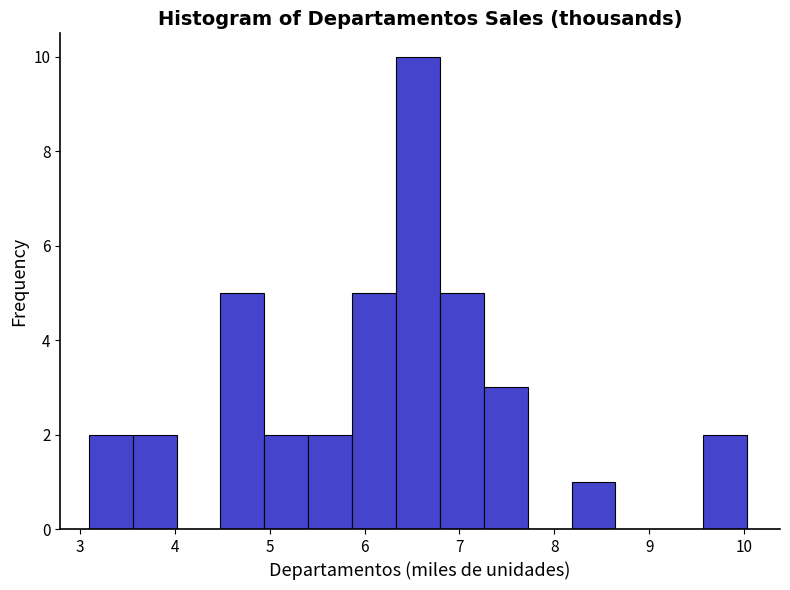

Reading left to right, list every bar in this chart as the range it spans on the x-axis followed by its height. Neither the bar edges nor the heights are printed on the chart, so give them approximately, as read against the axes.

3.1 to 3.6: 2
3.6 to 4.0: 2
4.0 to 4.5: 0
4.5 to 4.9: 5
4.9 to 5.4: 2
5.4 to 5.9: 2
5.9 to 6.3: 5
6.3 to 6.8: 10
6.8 to 7.3: 5
7.3 to 7.7: 3
7.7 to 8.2: 0
8.2 to 8.6: 1
8.6 to 9.1: 0
9.1 to 9.6: 0
9.6 to 10.0: 2